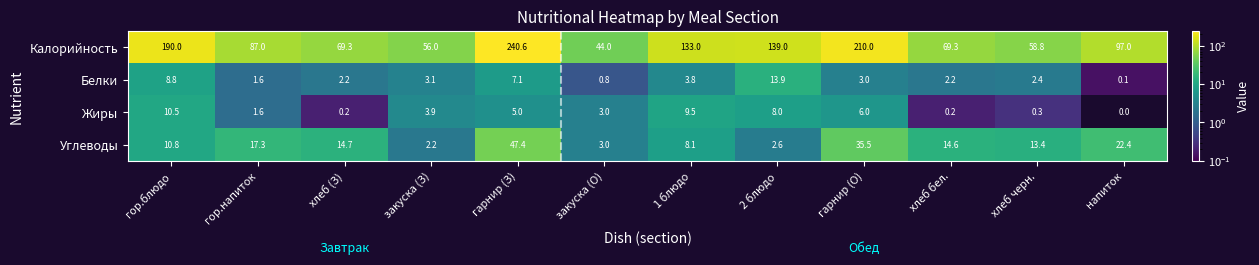

List the series in order of their peak value, highest first.

Калорийность, Углеводы, Белки, Жиры